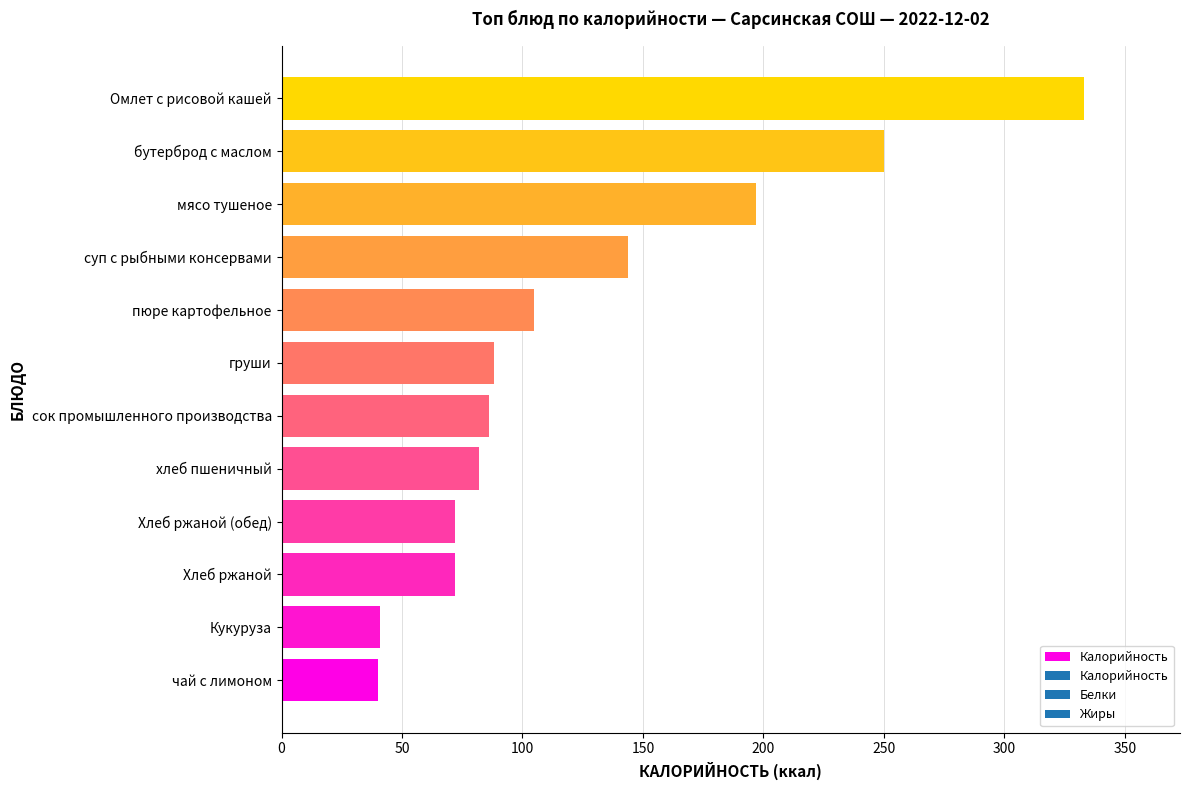

At which category does the chart reach its peak across all series?

Омлет с рисовой кашей